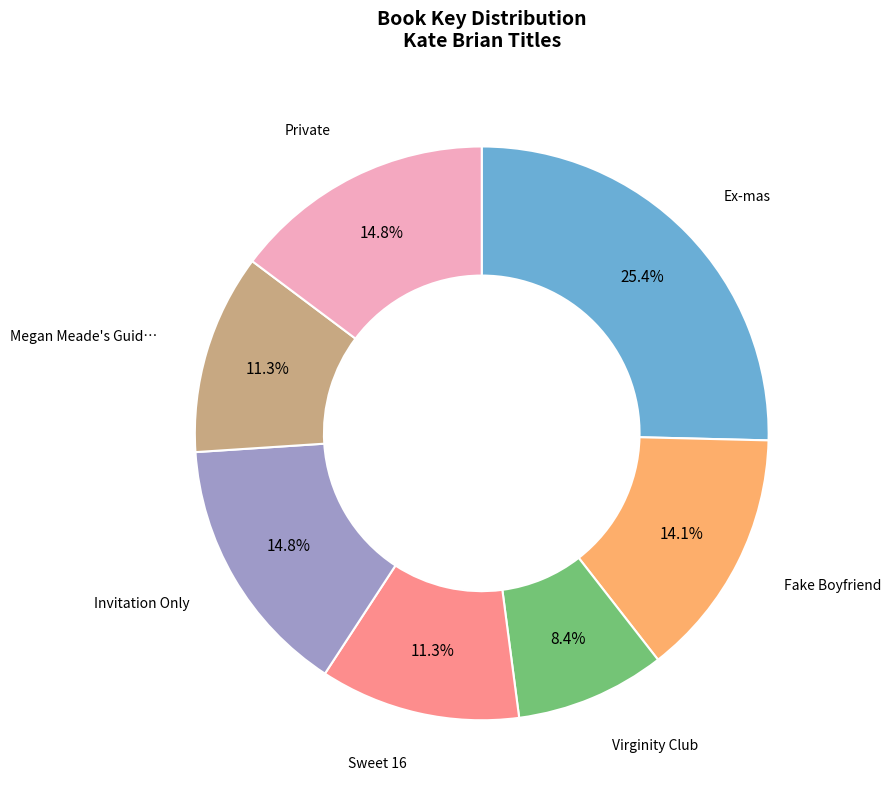

Is there any slice that represents more than half of the pie?

No